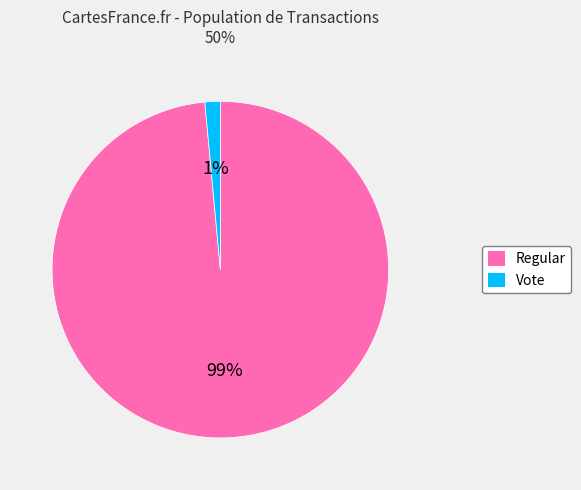

How many slices are in this pie chart?

2